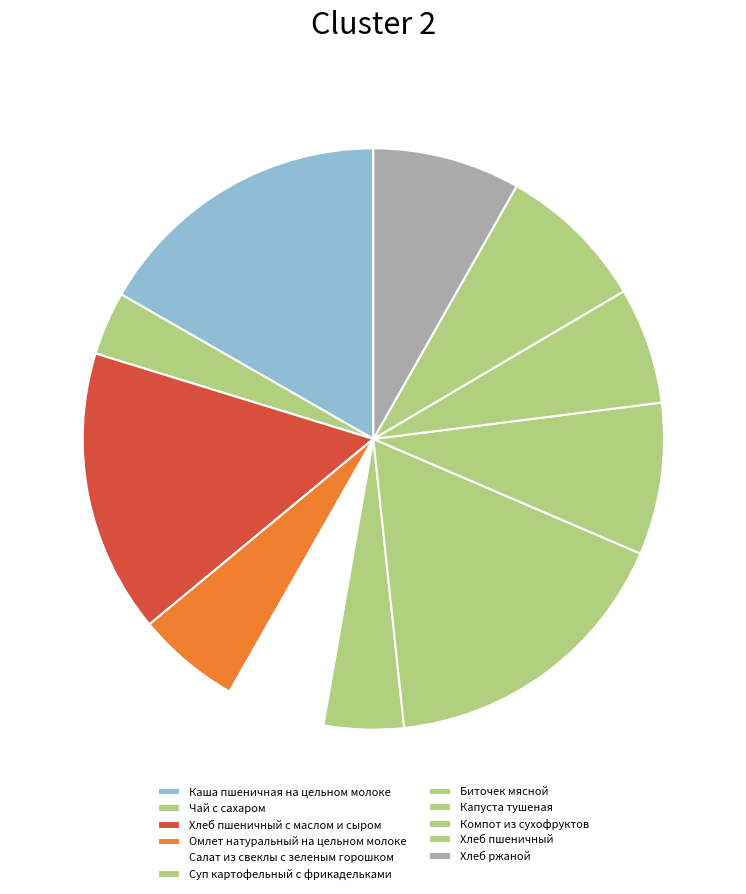

To the nearest percent, what percentage of the pie is Салат из свеклы с зеленым горошком?

5%